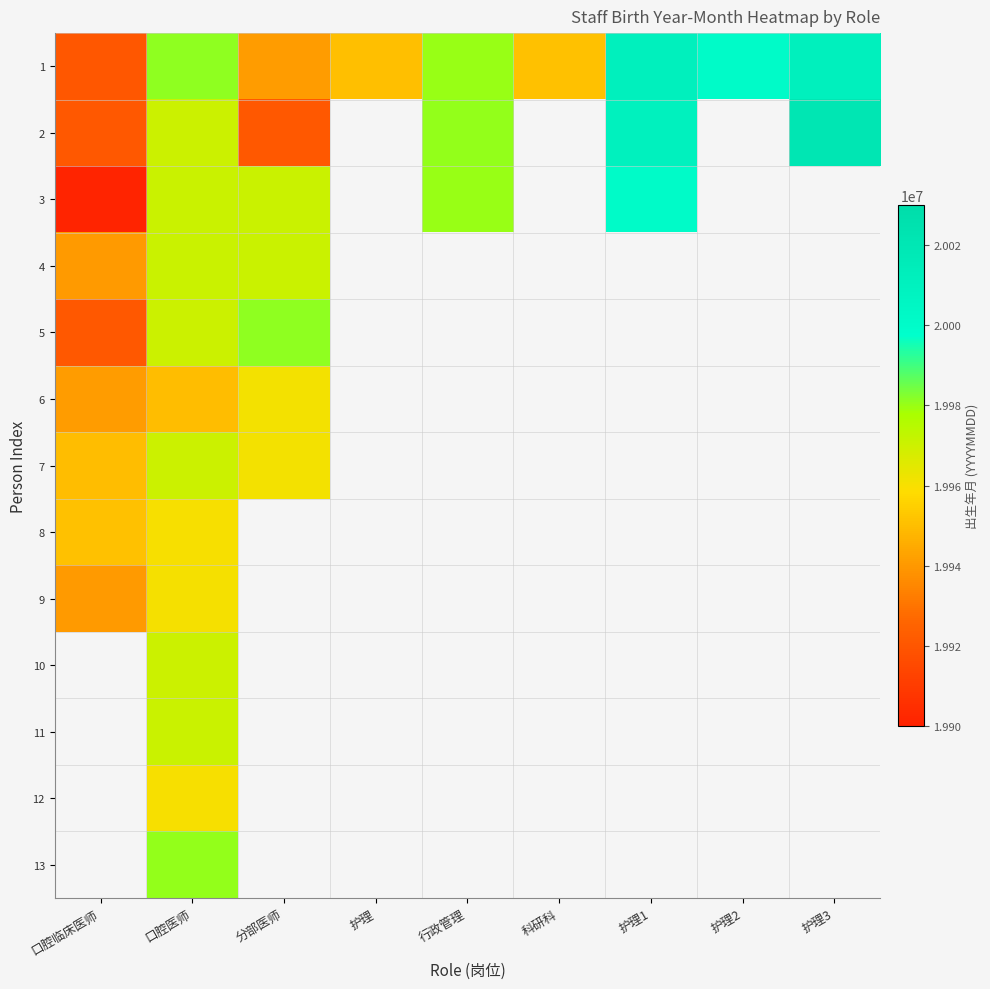

What is the approximate value of 1 at 口腔临床医师?

19920520.0